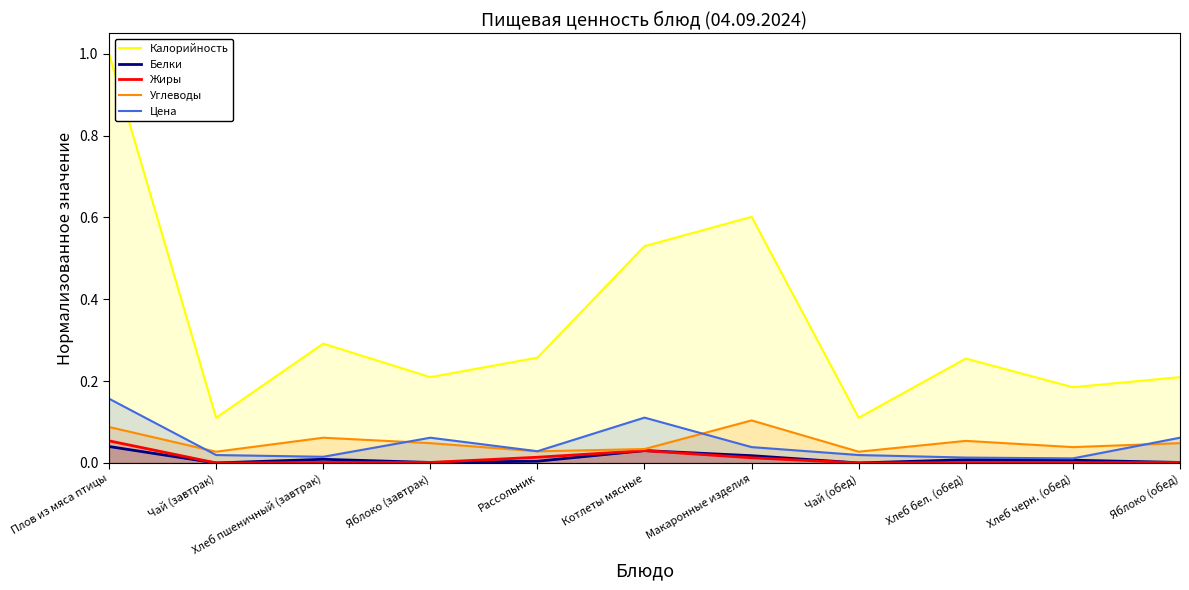

At how many categories does at least one series exceed 0?

11